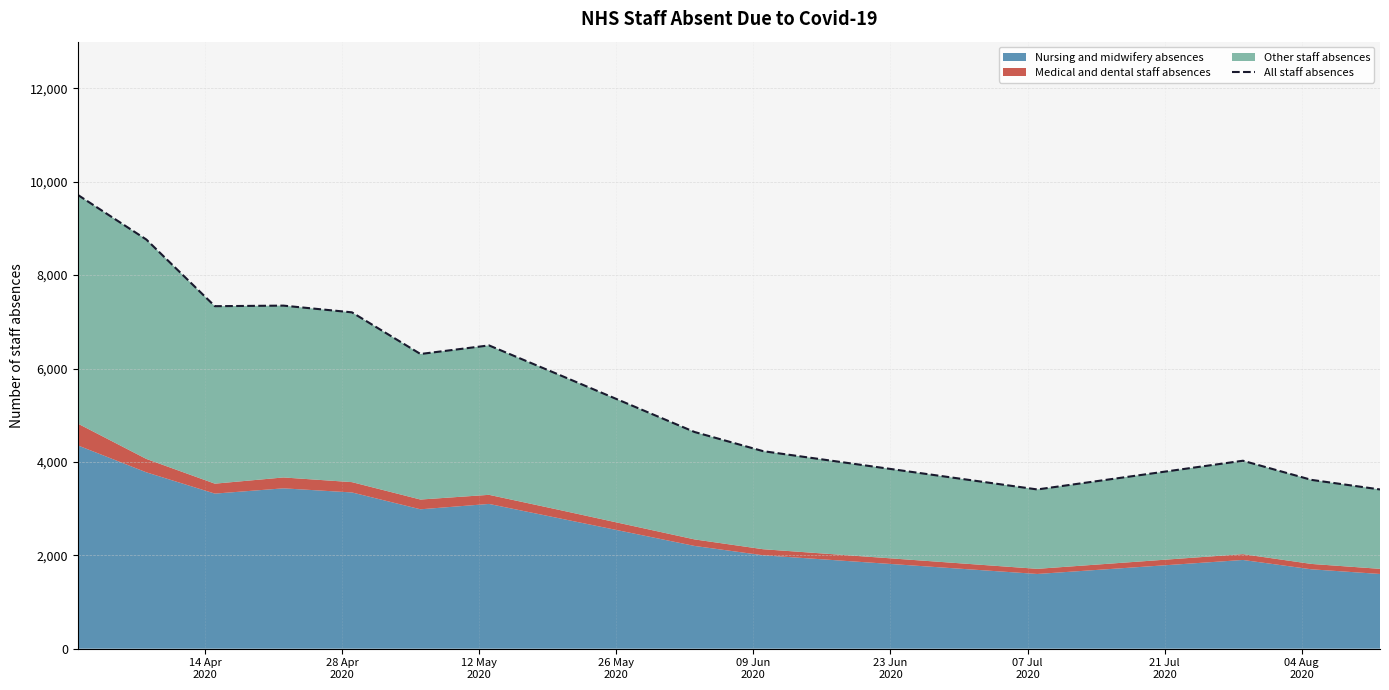

What is the average value?

5327